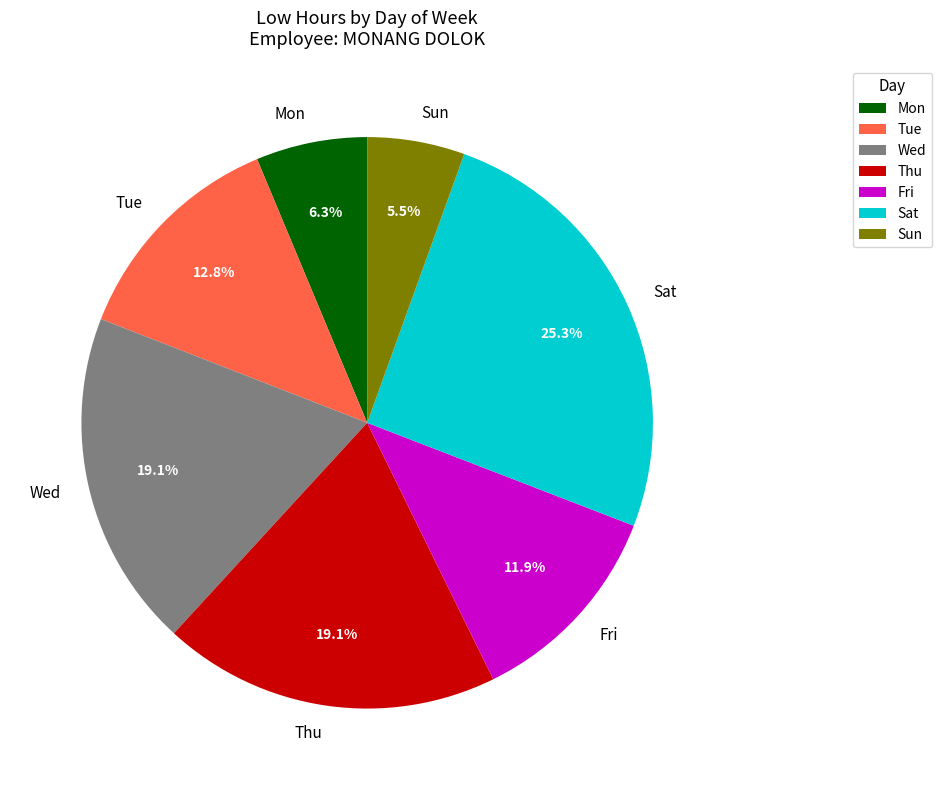

To the nearest percent, what is the average slice percentage?

14%